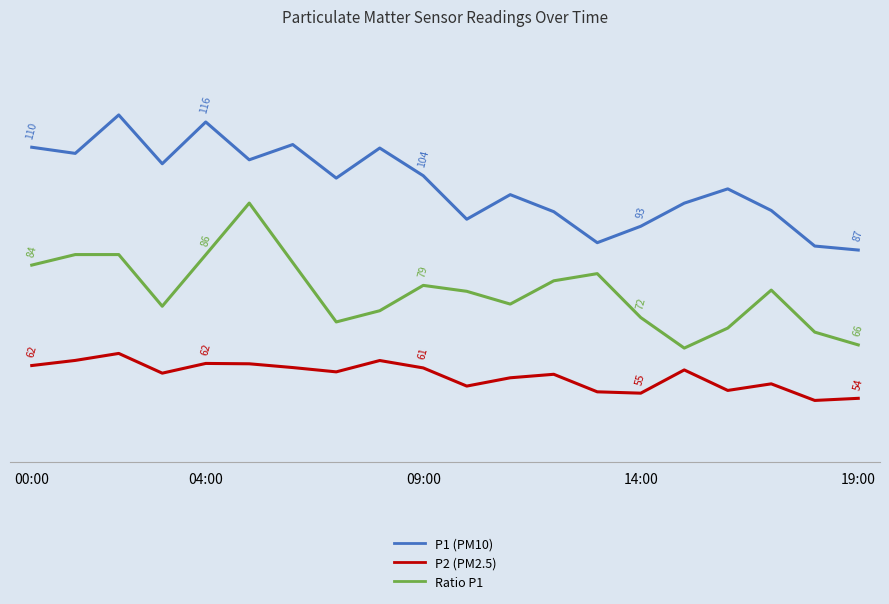

Reading right to left, list all the values displayed in this chart.

P1 (PM10): 87.3	88.2	96.2	101.0	97.8	92.6	89.0	95.9	99.7	94.2	103.9	110.1	103.4	110.8	107.5	115.9	106.6	117.5	108.9	110.2
P2 (PM2.5): 54.3	53.8	57.5	56.0	60.6	55.4	55.7	59.6	58.9	57.0	61.0	62.7	60.2	61.1	62.0	62.0	59.9	64.3	62.7	61.6
Ratio P1: 66.2	69.0	78.4	69.9	65.5	72.3	82.1	80.5	75.3	78.1	79.5	73.8	71.3	84.5	97.8	86.3	74.8	86.3	86.3	84.0